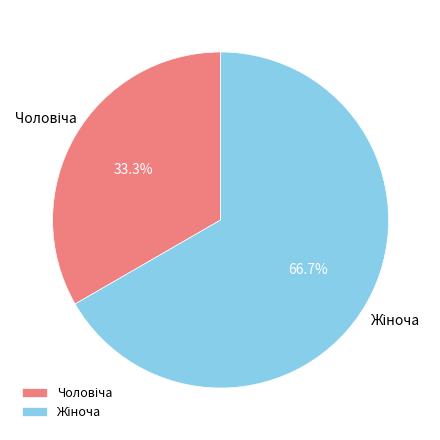

Is there a majority slice in this chart?

Yes